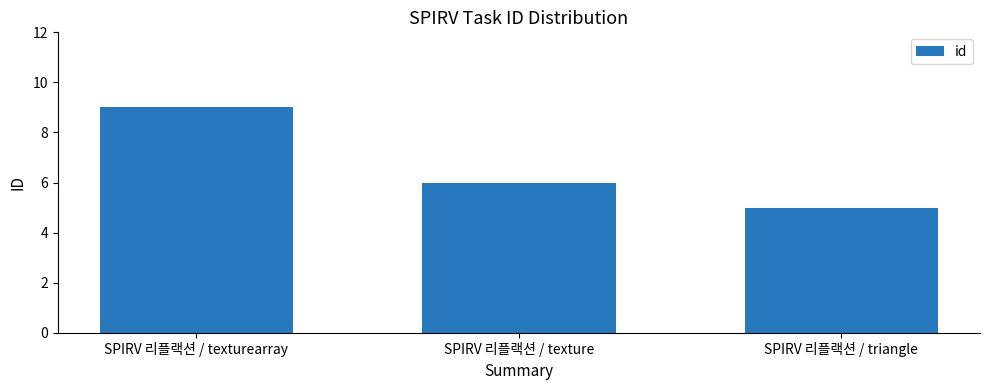

The chart shows a value of 2 at SPIRV 리플랙션 / texture. True or false?

False